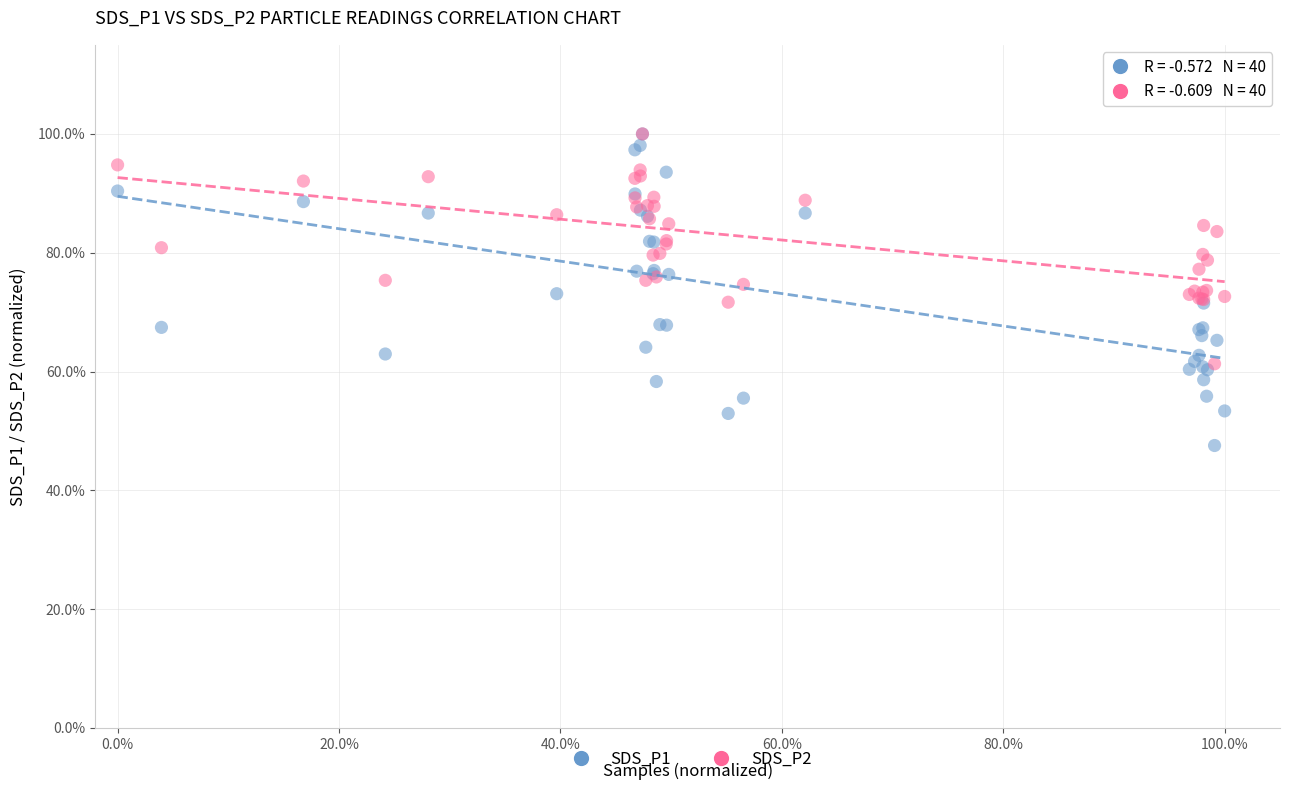

Which series reaches the minimum Y coordinate?

SDS_P1